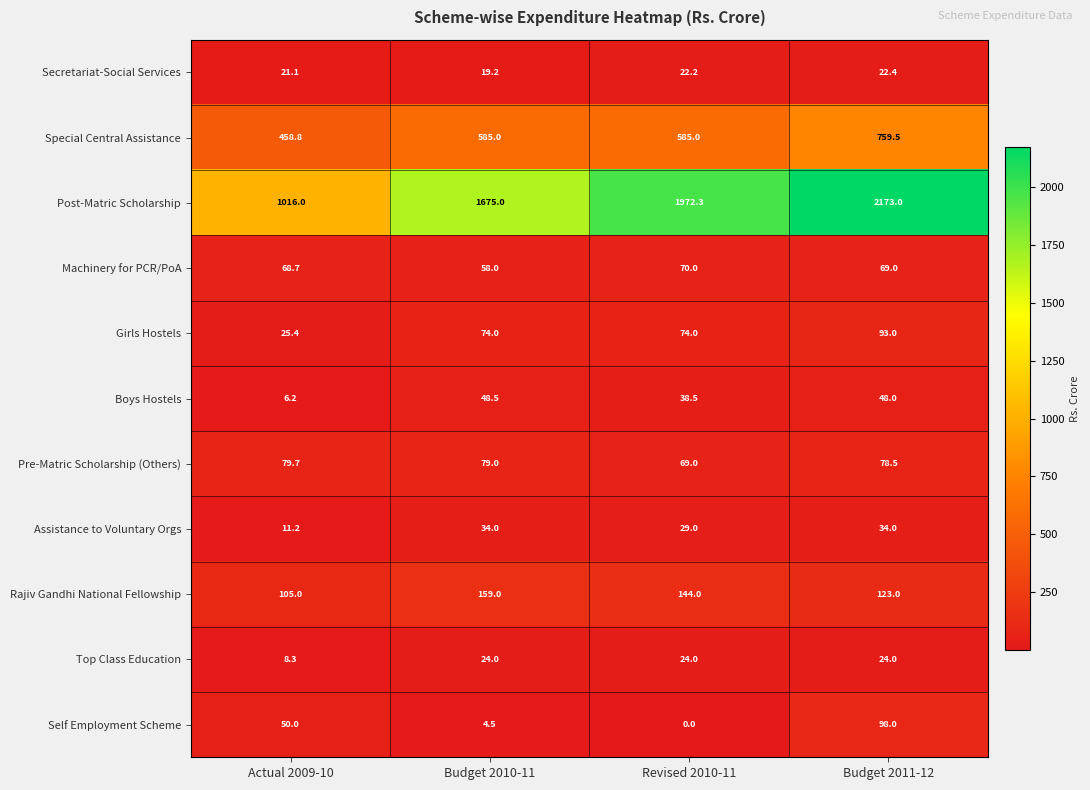

What is the greatest value displayed?

2173.0